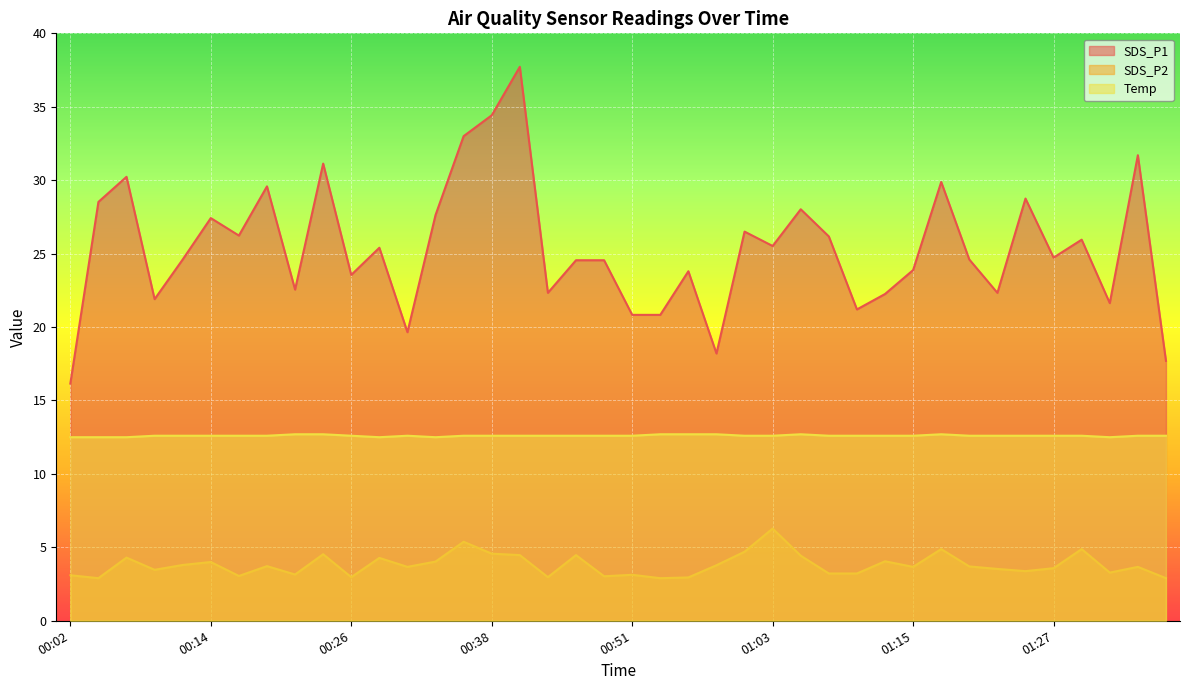

True or false: Temp and SDS_P1 cross at least once.

False